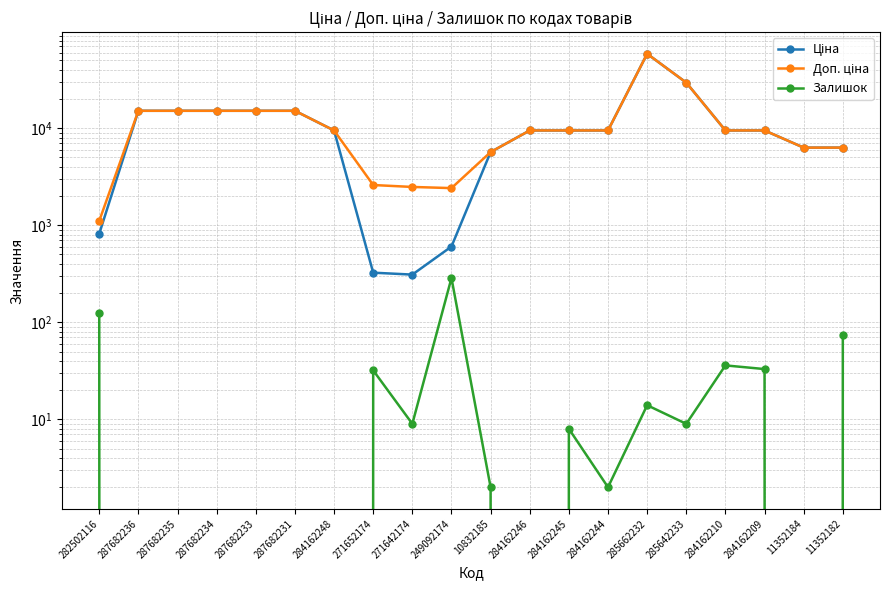

Rank the categories by Залишок value from highest to lowest.

249092174, 282502116, 11352182, 284162210, 284162209, 271652174, 285662232, 271642174, 285642233, 284162245, 10832185, 284162244, 287682236, 287682235, 287682234, 287682233, 287682231, 284162248, 284162246, 11352184